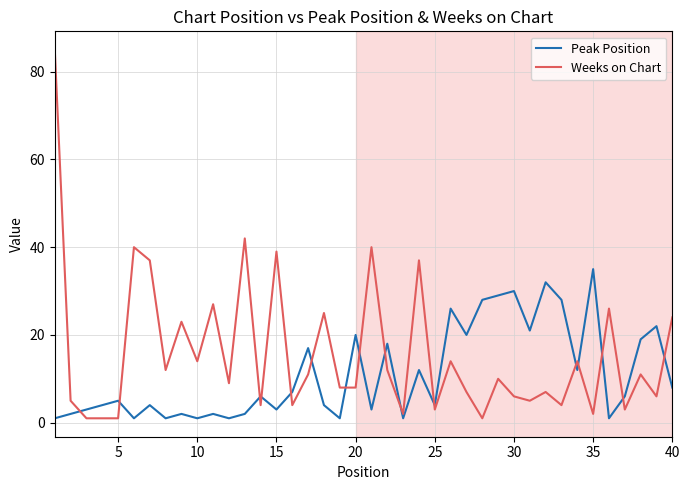

List the series in order of their overall mean, highest first.

Weeks on Chart, Peak Position